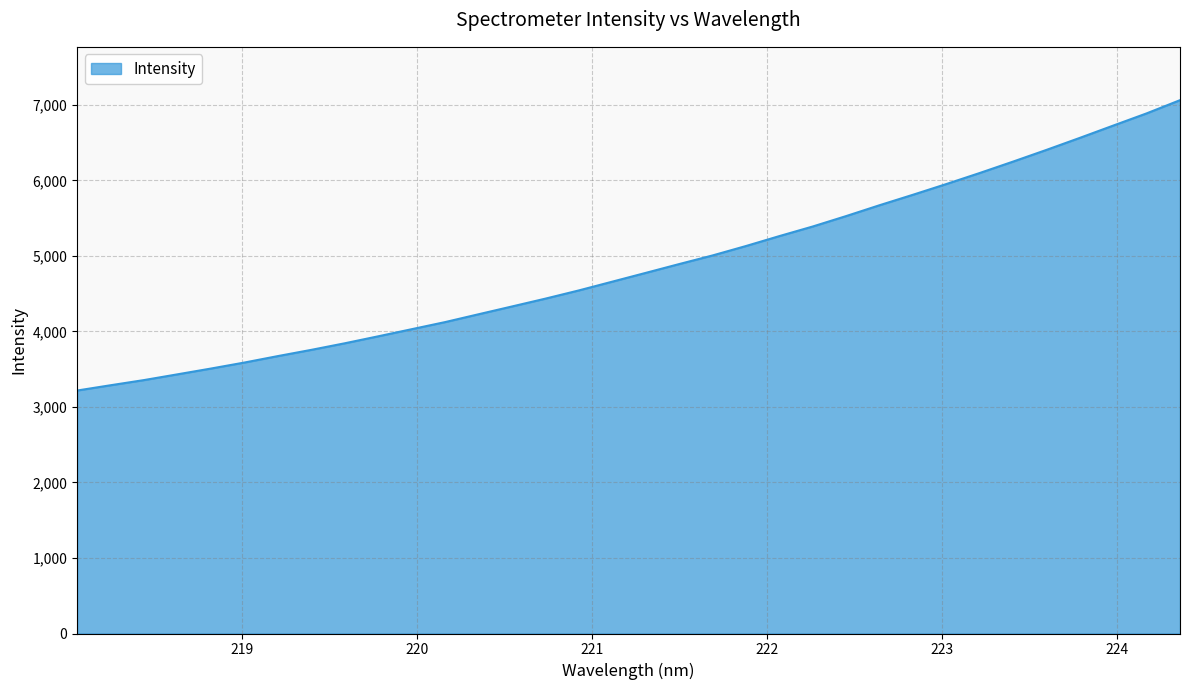

Reading left to right, transcribe all the data shown in this chart.

3217.6	3287.5	3356.0	3432.1	3508.6	3588.2	3673.6	3756.1	3843.2	3935.5	4029.6	4123.8	4227.4	4330.6	4434.3	4543.1	4659.0	4775.1	4891.8	5006.1	5130.9	5262.4	5389.6	5527.5	5671.2	5809.8	5951.8	6098.0	6249.2	6404.0	6563.4	6726.0	6887.5	7062.5